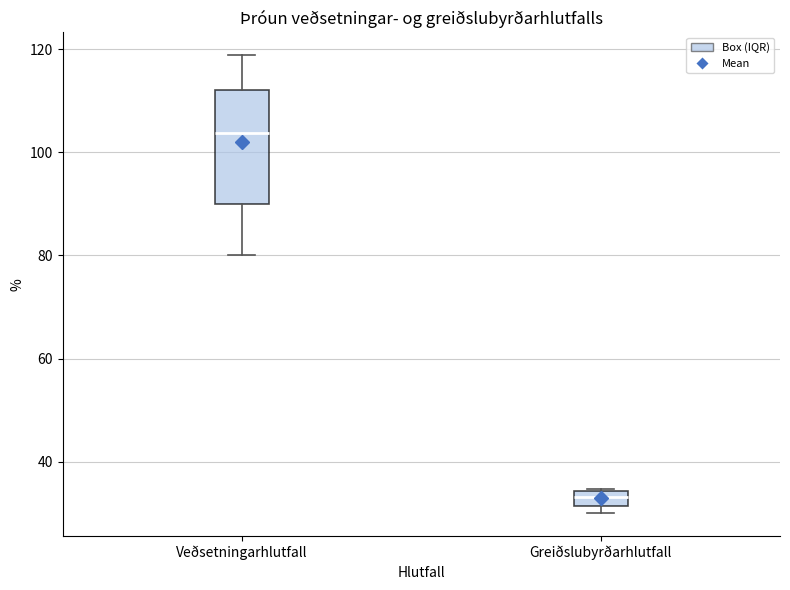

Which box's median line is the highest?

Veðsetningarhlutfall